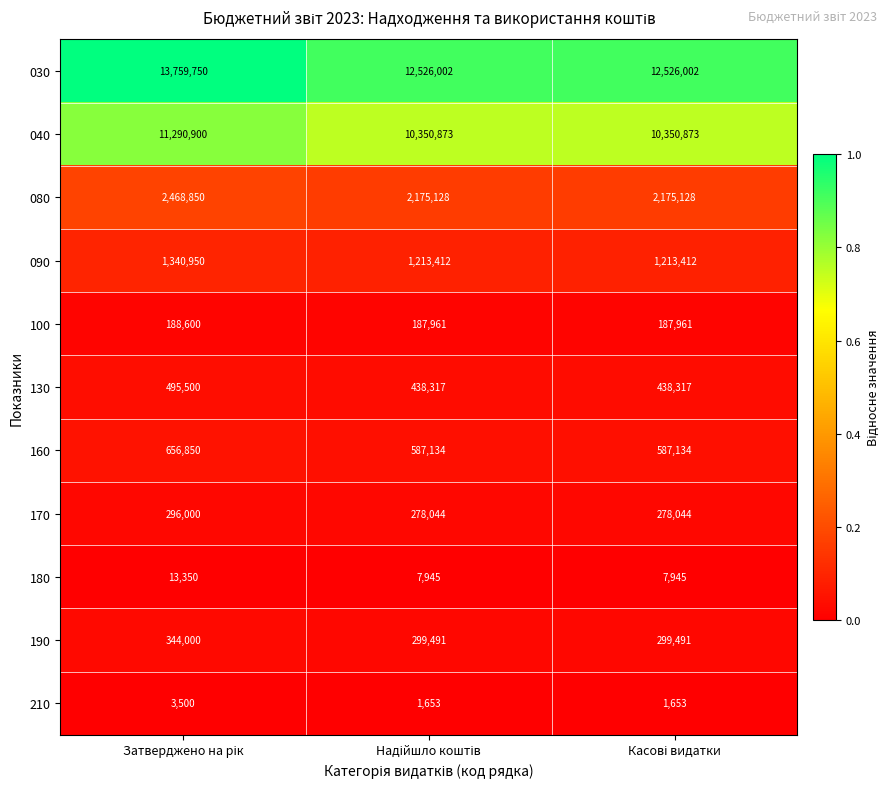

Which series has the widest spread of values?

030